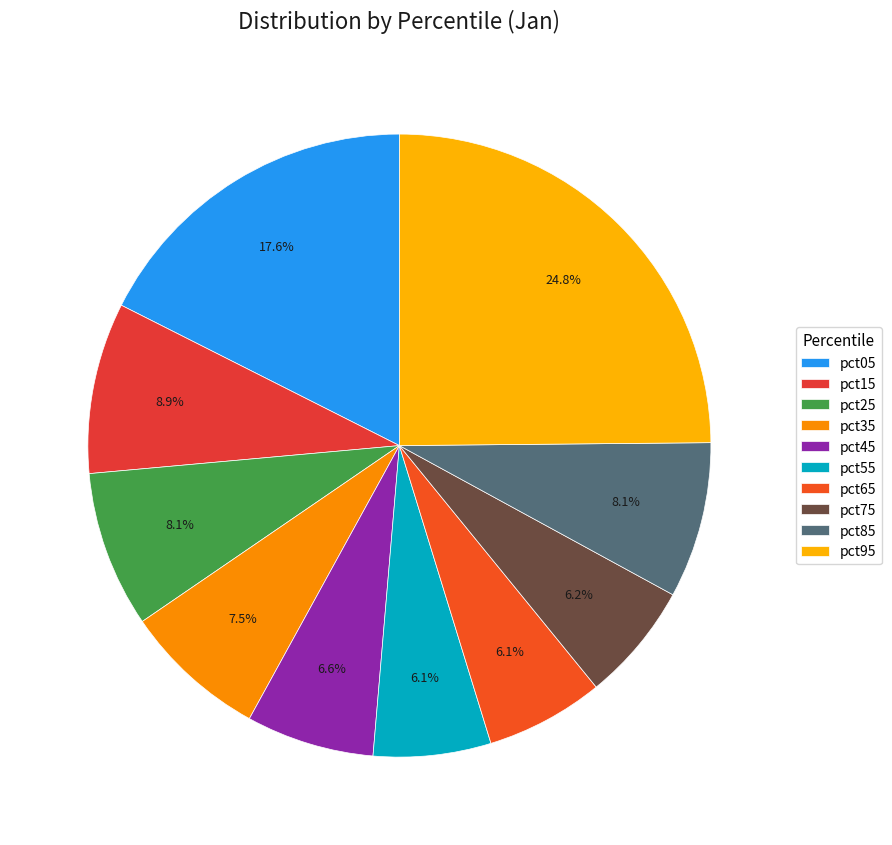

How many segments does this pie chart have?

10